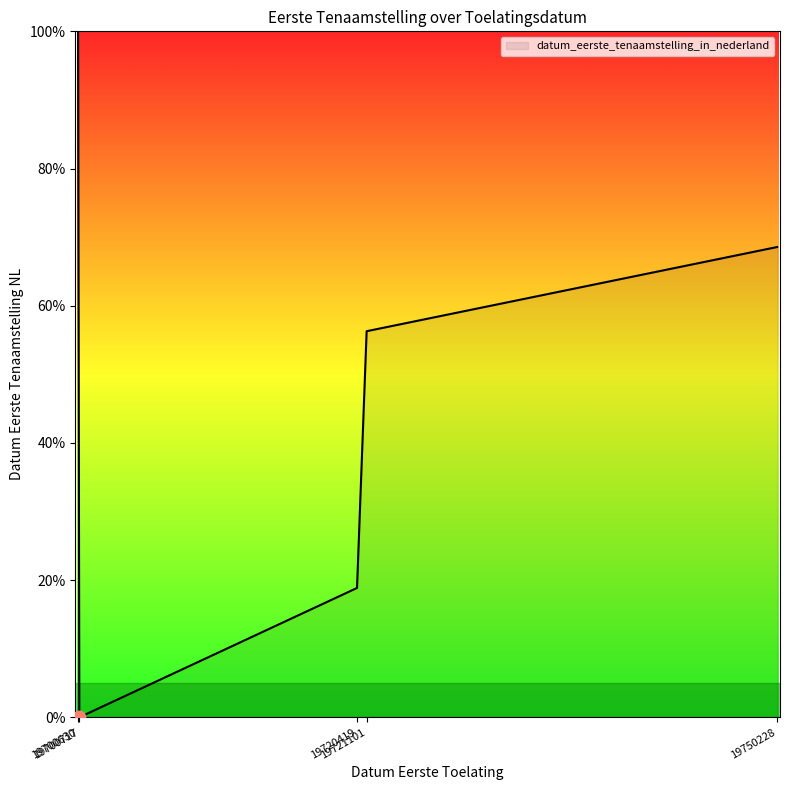

Approximately how many times larger is the value at 19721101 compared to 19750228?

0.8